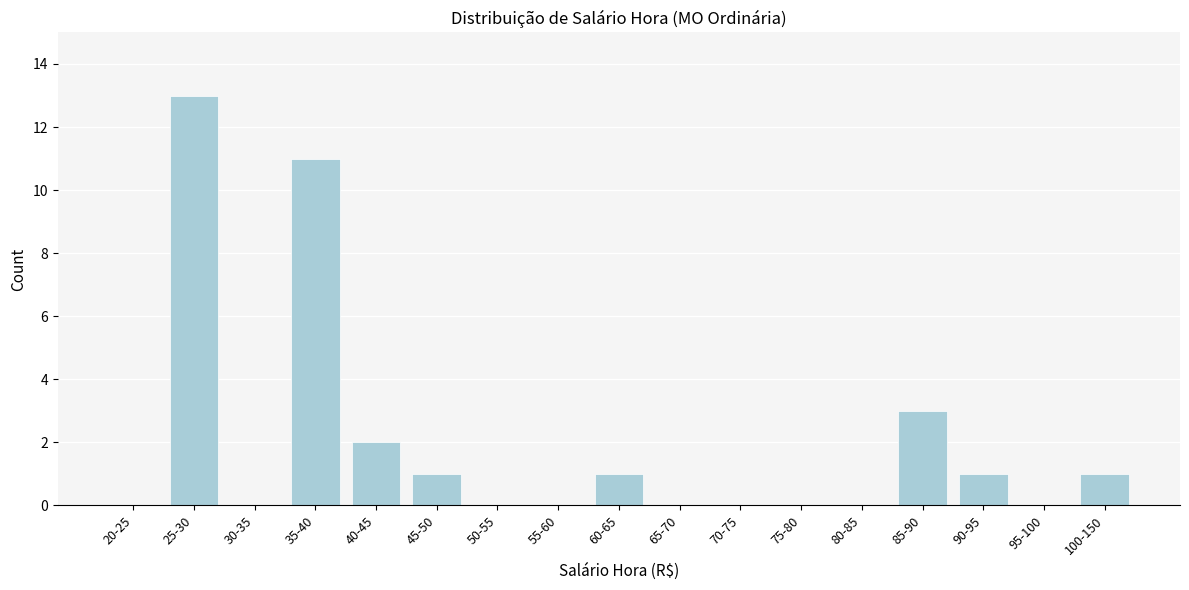

Reading right to left, transcribe all the data shown in this chart.

100-150=1	95-100=0	90-95=1	85-90=3	80-85=0	75-80=0	70-75=0	65-70=0	60-65=1	55-60=0	50-55=0	45-50=1	40-45=2	35-40=11	30-35=0	25-30=13	20-25=0